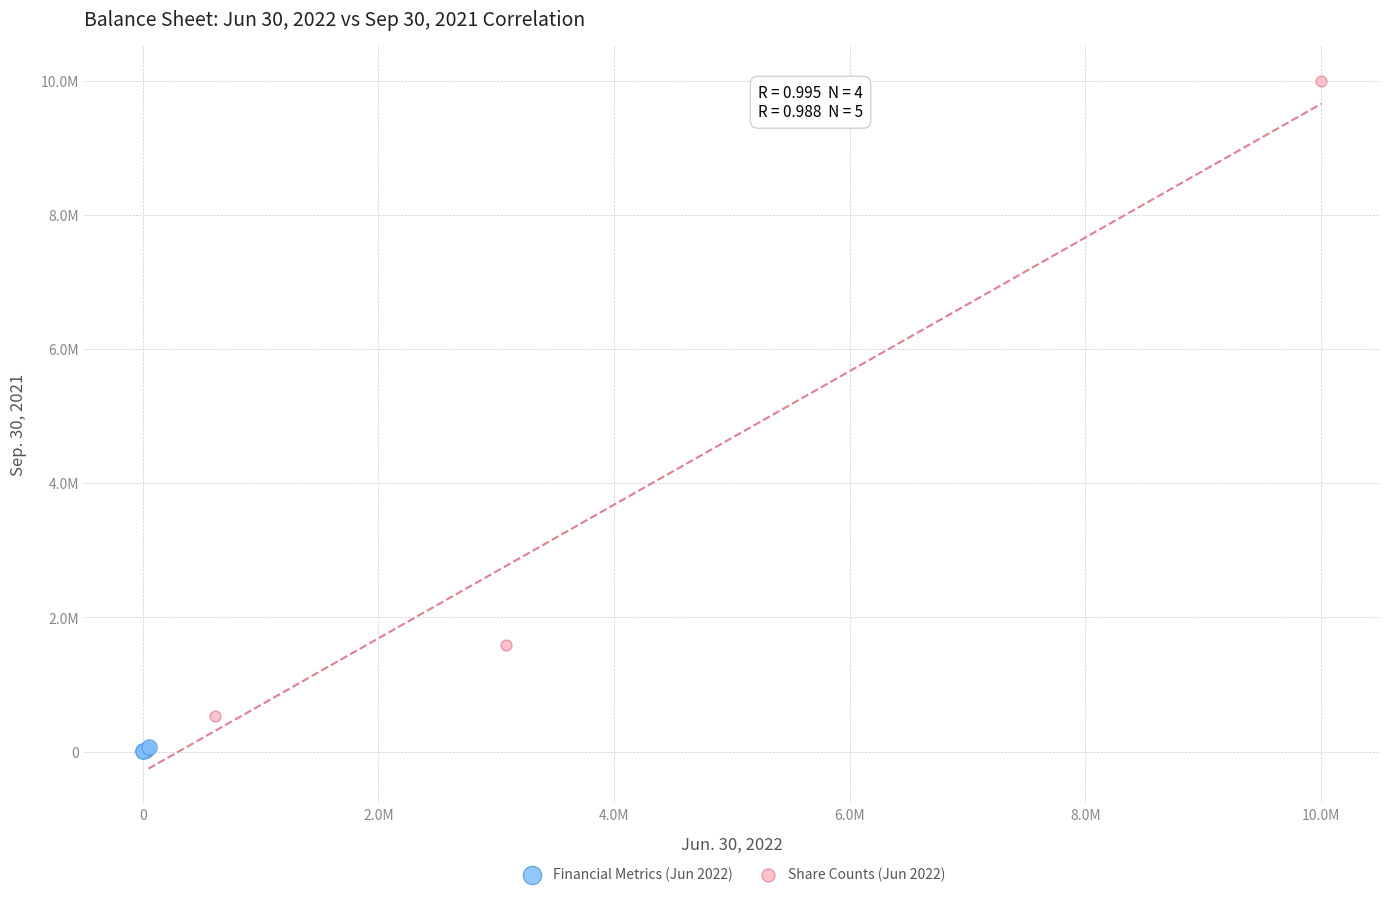

What are all the series names shown in the legend?

Financial Metrics (Jun 2022), Share Counts (Jun 2022)